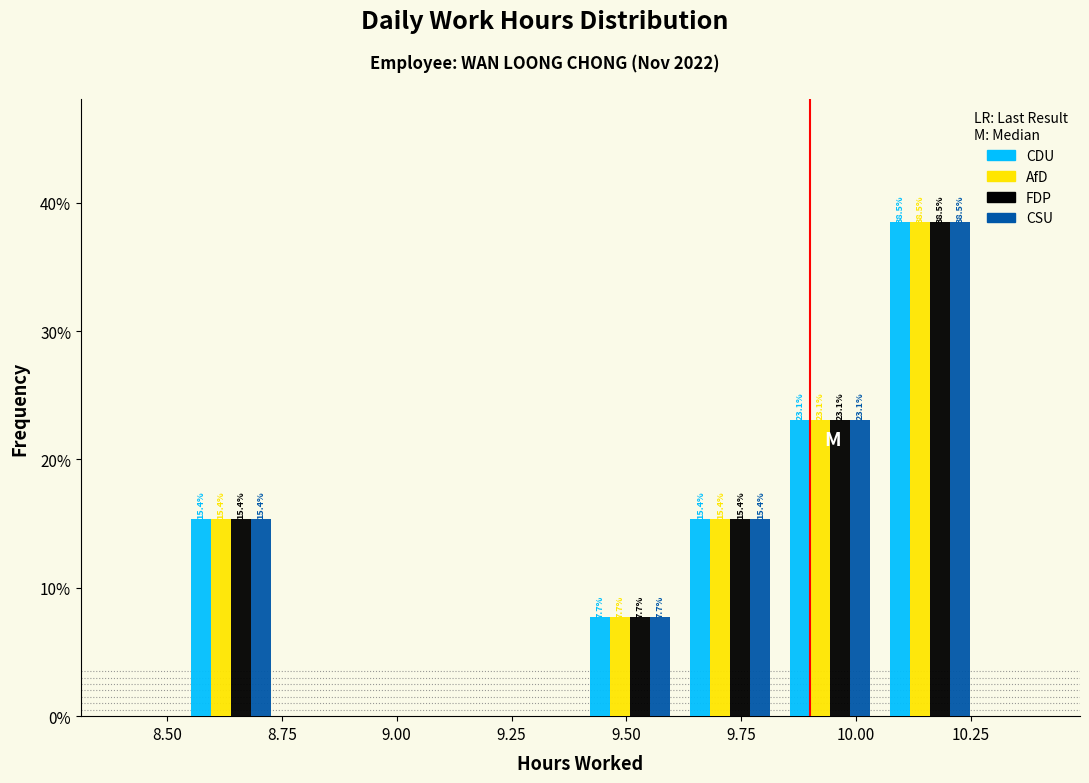

In the FDP series, which range on the x-axis has the tallest bar?

10.05 to 10.25